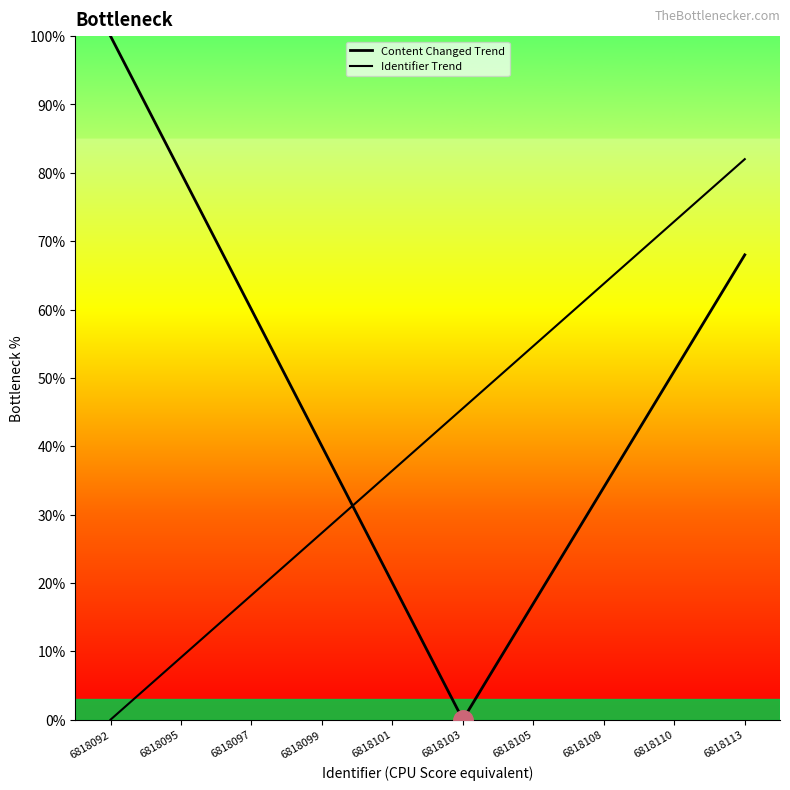

How many lines are shown in the chart?

2